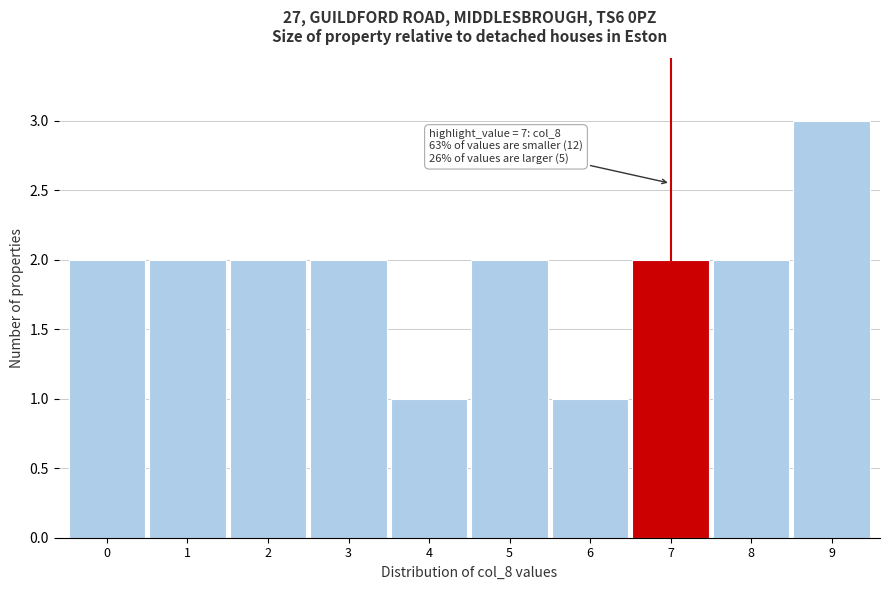

Which range on the x-axis has the tallest bar?

8.5 to 9.5